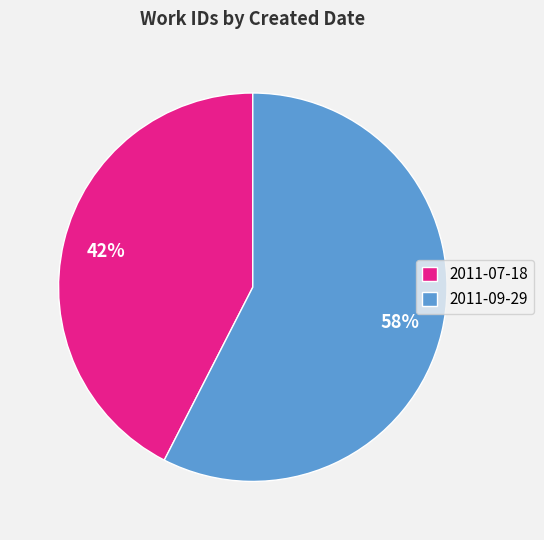

Combined, do 2011-07-18 and 2011-09-29 account for over 50%?

Yes